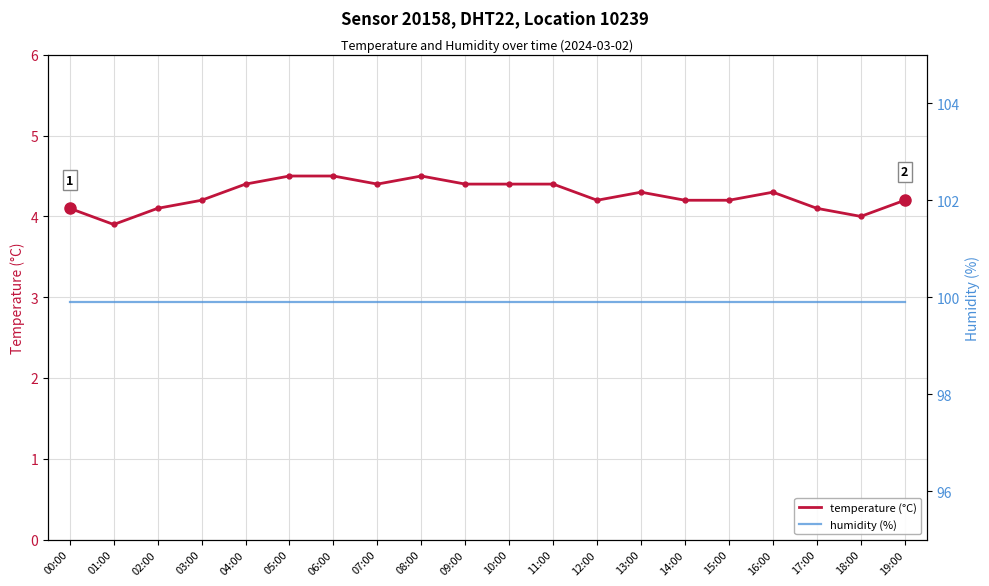

Reading left to right, list all the values displayed in this chart.

temperature: 4.1	3.9	4.1	4.2	4.4	4.5	4.5	4.4	4.5	4.4	4.4	4.4	4.2	4.3	4.2	4.2	4.3	4.1	4.0	4.2
humidity: 99.9	99.9	99.9	99.9	99.9	99.9	99.9	99.9	99.9	99.9	99.9	99.9	99.9	99.9	99.9	99.9	99.9	99.9	99.9	99.9